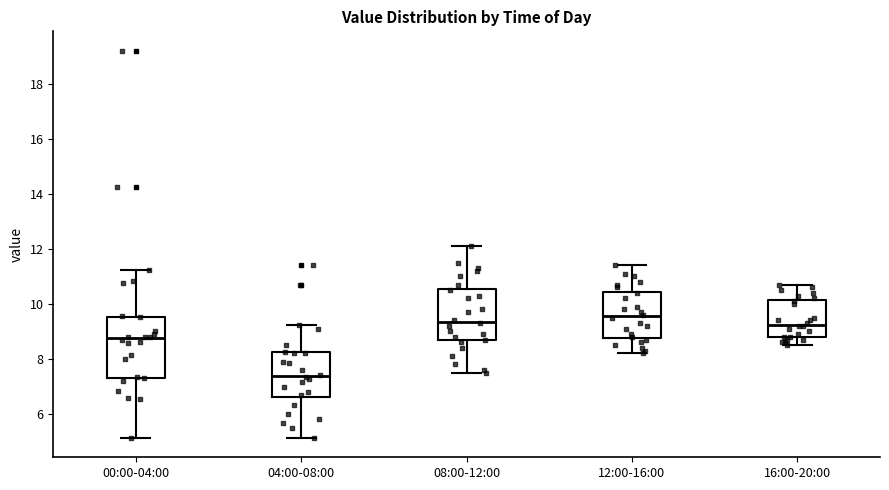

Which box is the tallest, from its lower edge to its upper edge?

00:00-04:00